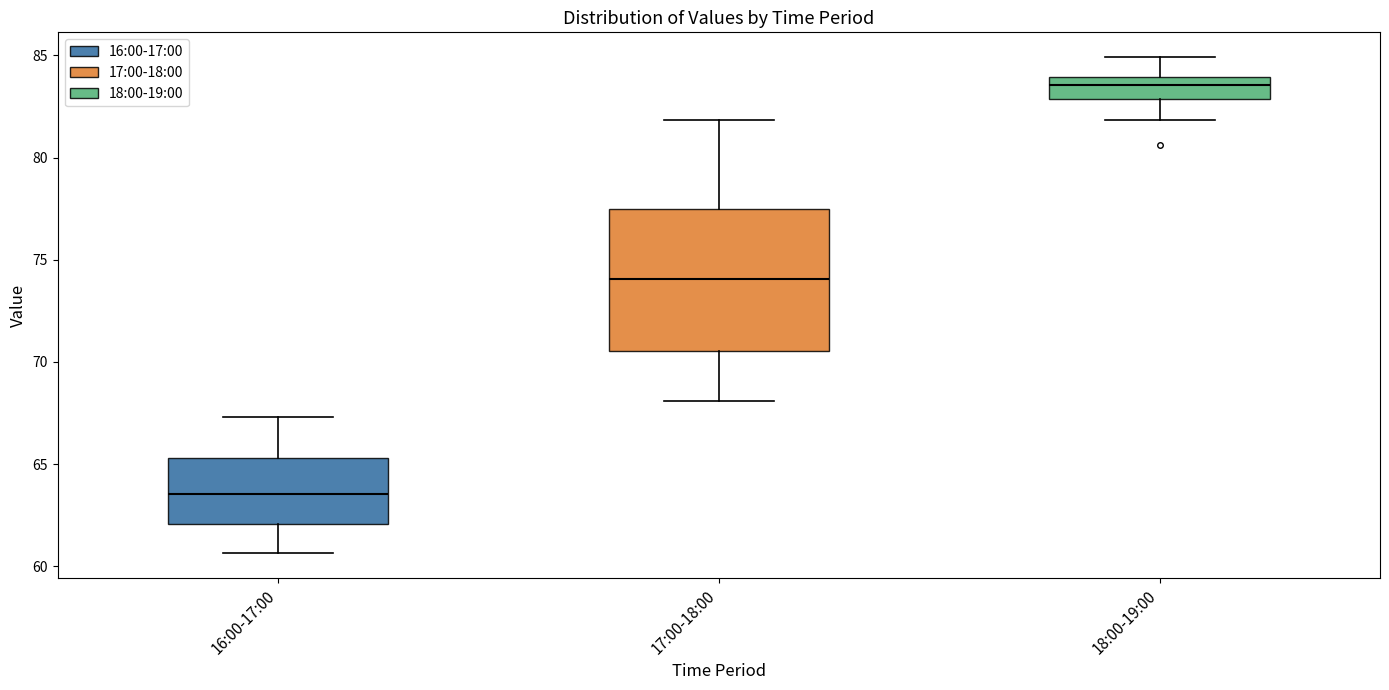

Reading left to right, transcribe this box plot: for each box, give where its median line is, the range the box spans, and where its two whiskers end, as read against the y-axis. The values are not printed on the chart, so give them approximately, as read against the axis.

16:00-17:00: median 63.5, box 62.0 to 65.5, whiskers 60.5 to 67.5
17:00-18:00: median 74.0, box 70.5 to 77.5, whiskers 68.0 to 82.0
18:00-19:00: median 83.5, box 83.0 to 84.0, whiskers 82.0 to 85.0